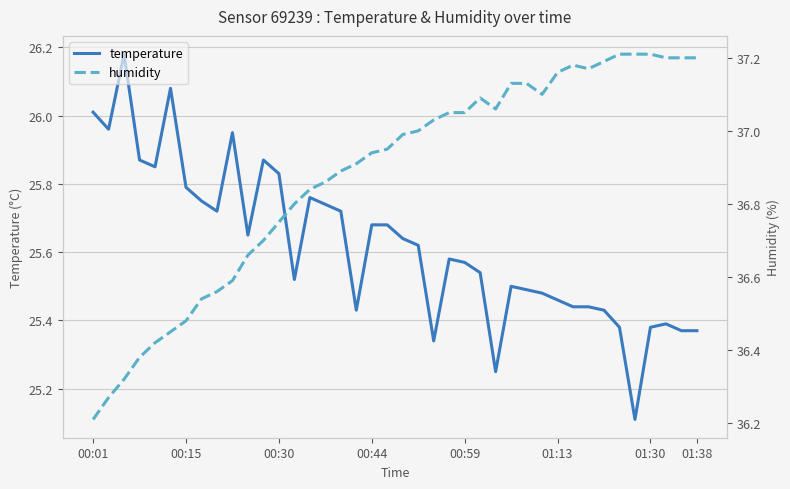

Is it true that temperature equals 25.8 at 00:15?

True